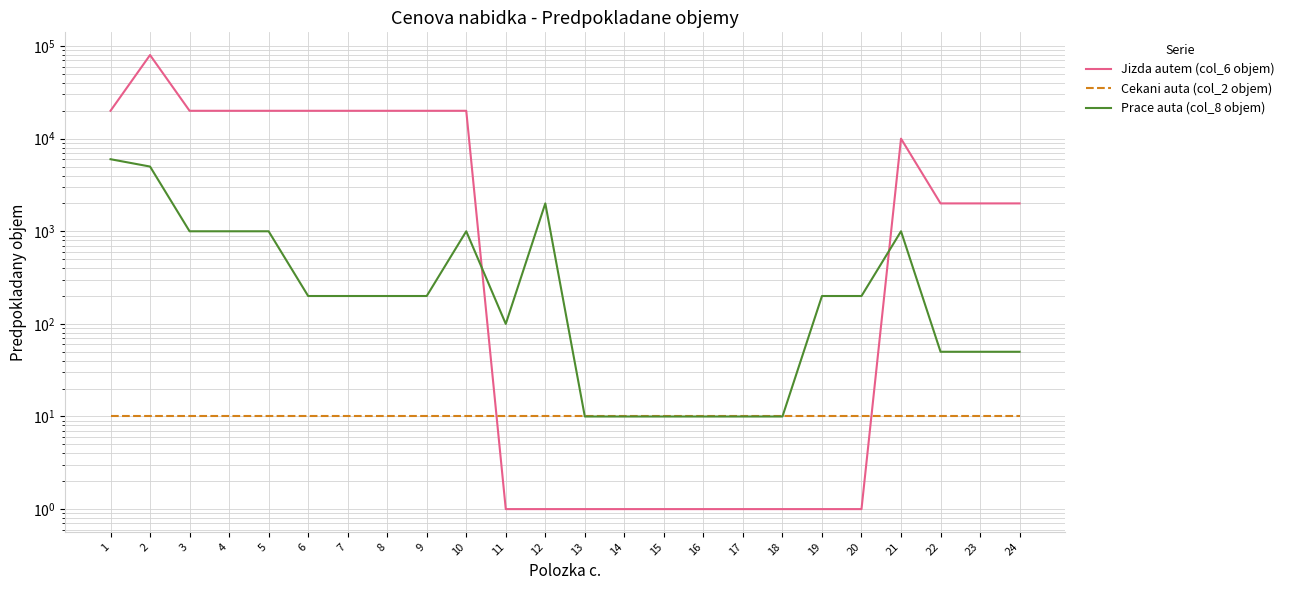

What is the value of the Cekani auta (col_2 objem) point at the 1st from the left?

10